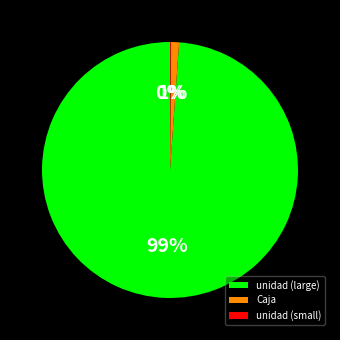

To the nearest percent, what is the average slice percentage?

33%